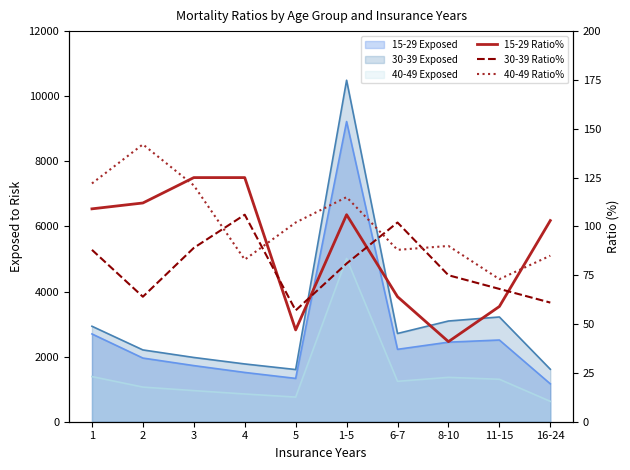

How many data points in 30-39 Ratio% are above 81?

4